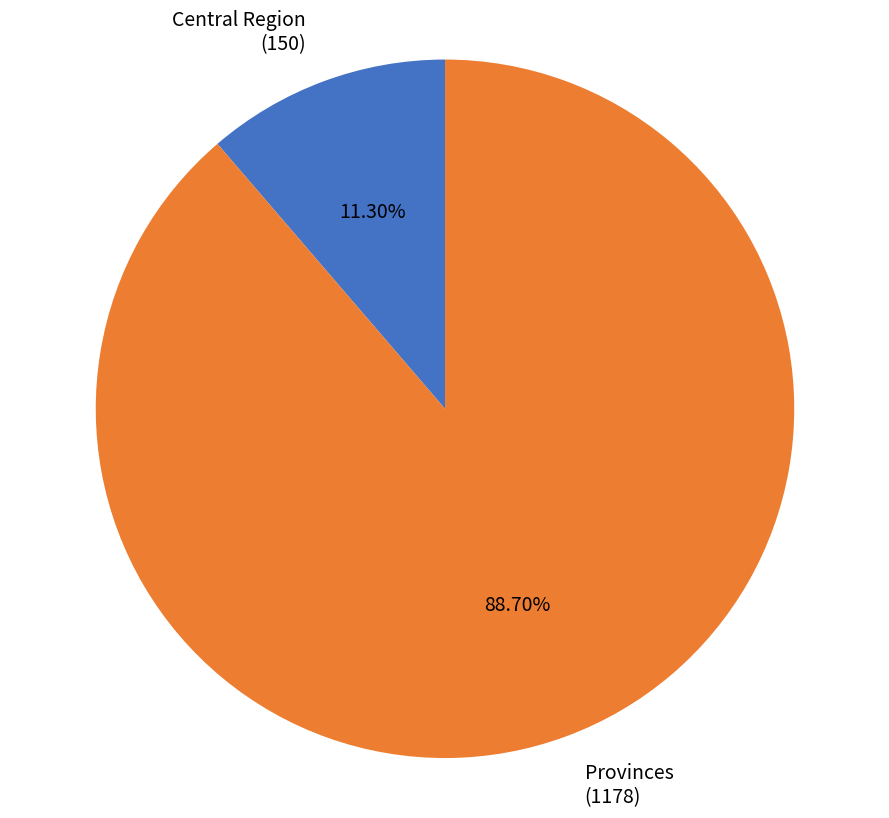

Does Provinces (1178) represent more than half of the total?

Yes